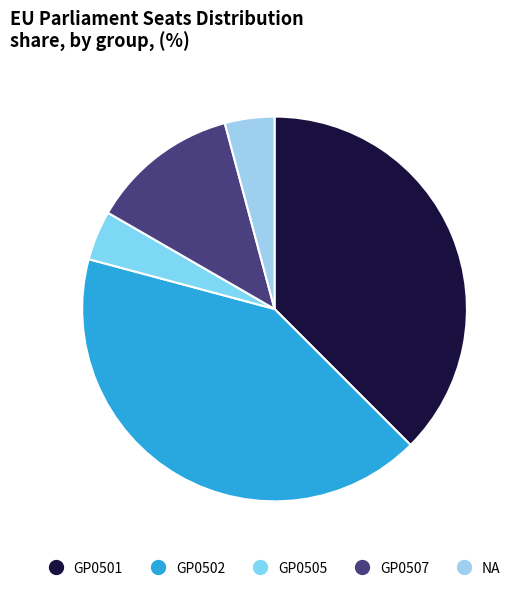

Count the number of slices in the pie.

5